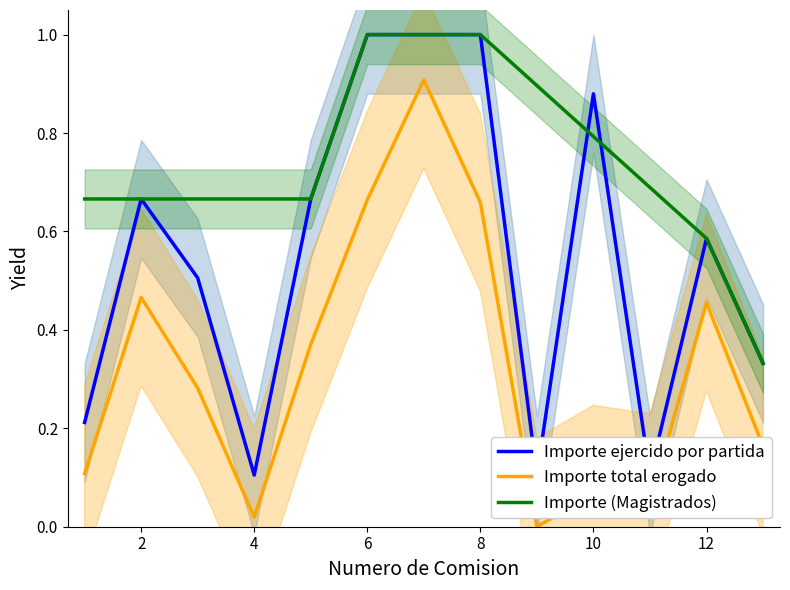

What is the difference between the highest and lowest values at 8?

0.3